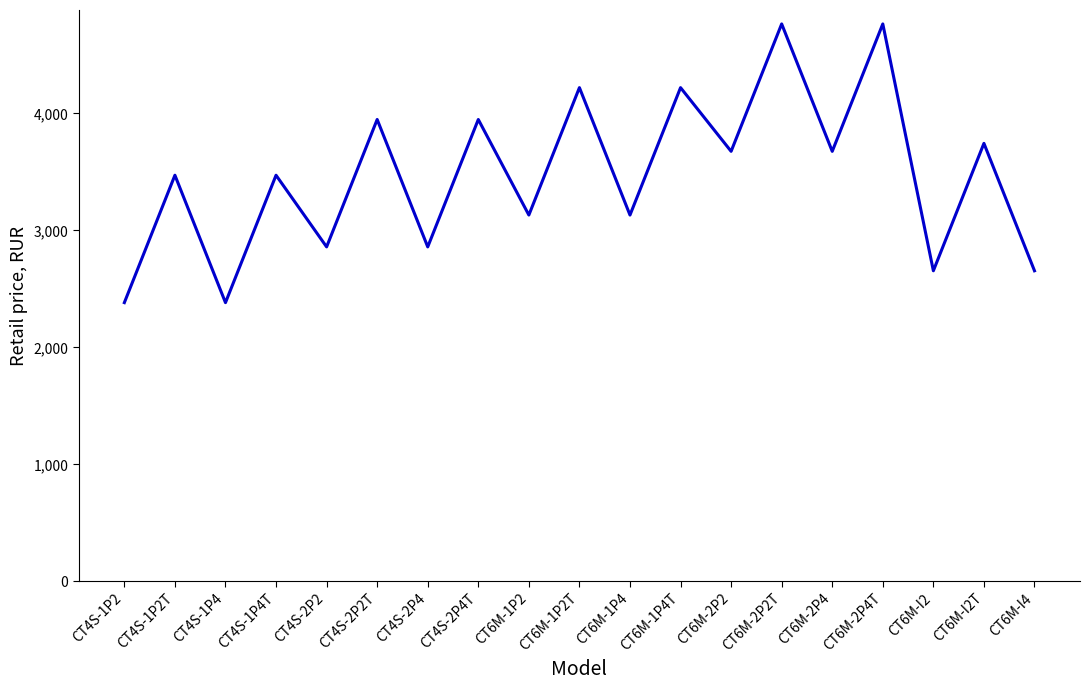

Where does the data first go above 3471?

CT4S-1P2T